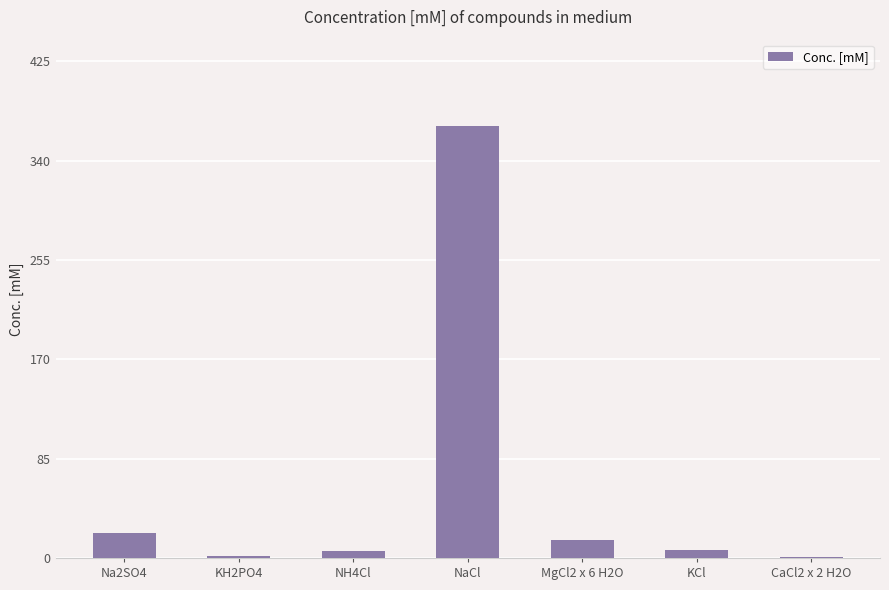

Where is the data nearest to the value 185?

Na2SO4